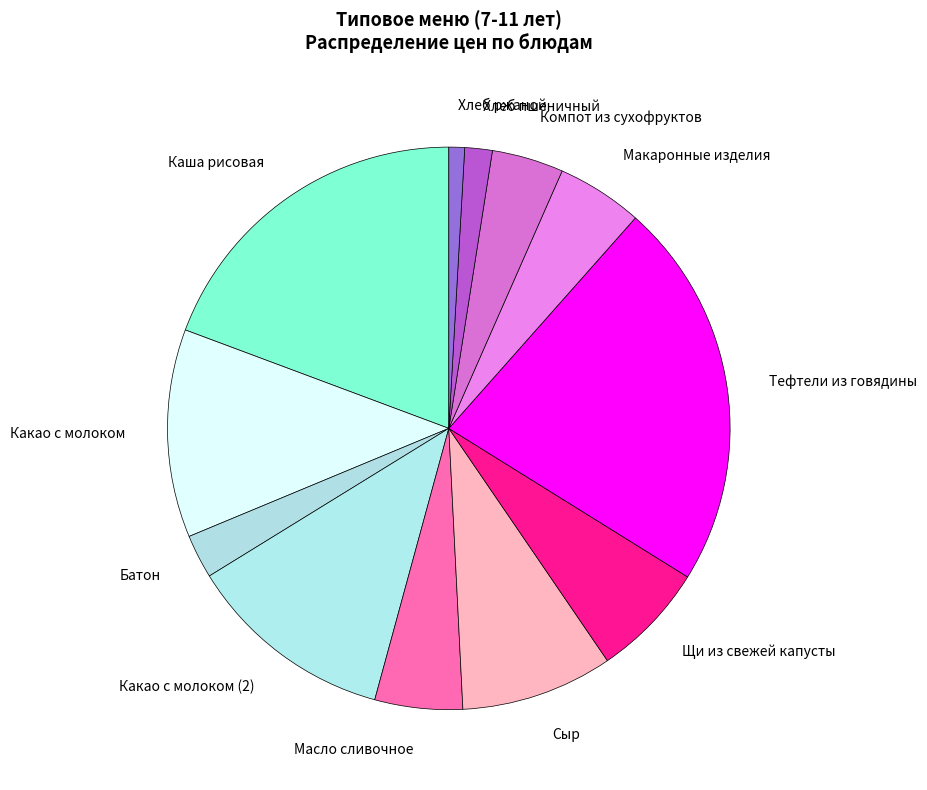

Do Какао с молоком (2) and Сыр together represent more than half of the pie?

No